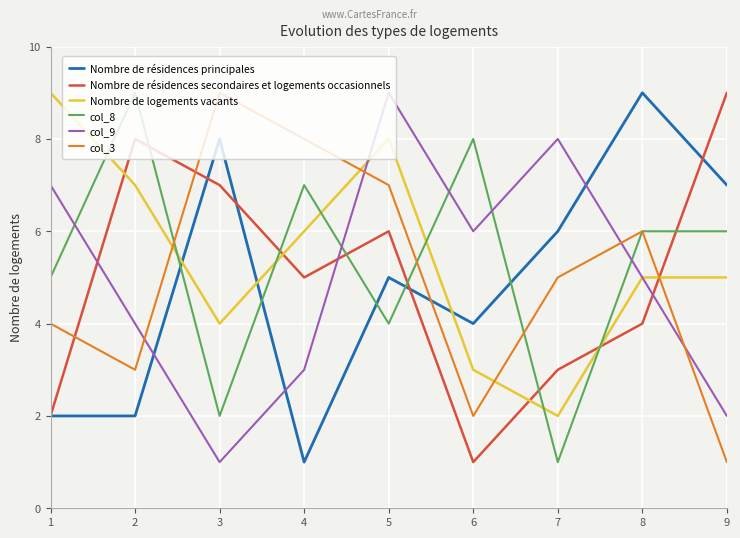

What is the difference between the second highest and second lowest values in the Nombre de résidences principales series?

6